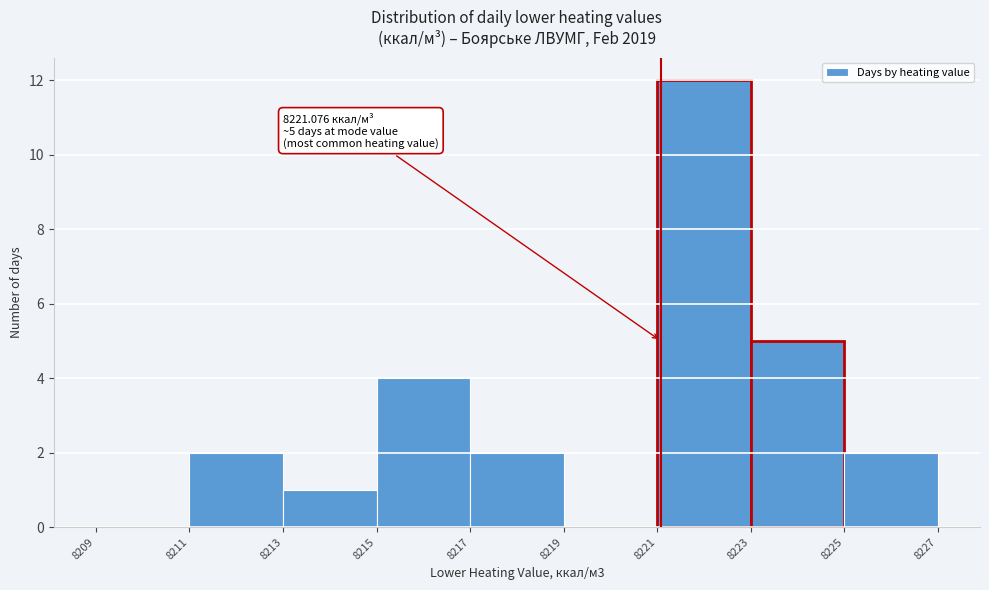

Which range on the x-axis has the tallest bar?

8221 to 8223